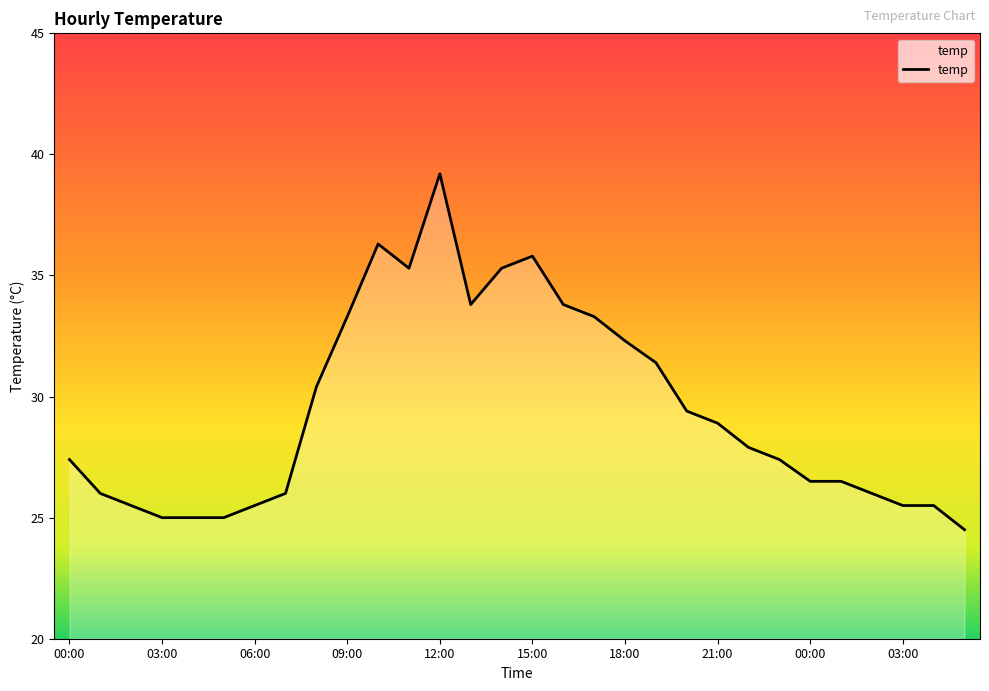

What is the minimum value shown in the chart?

24.5